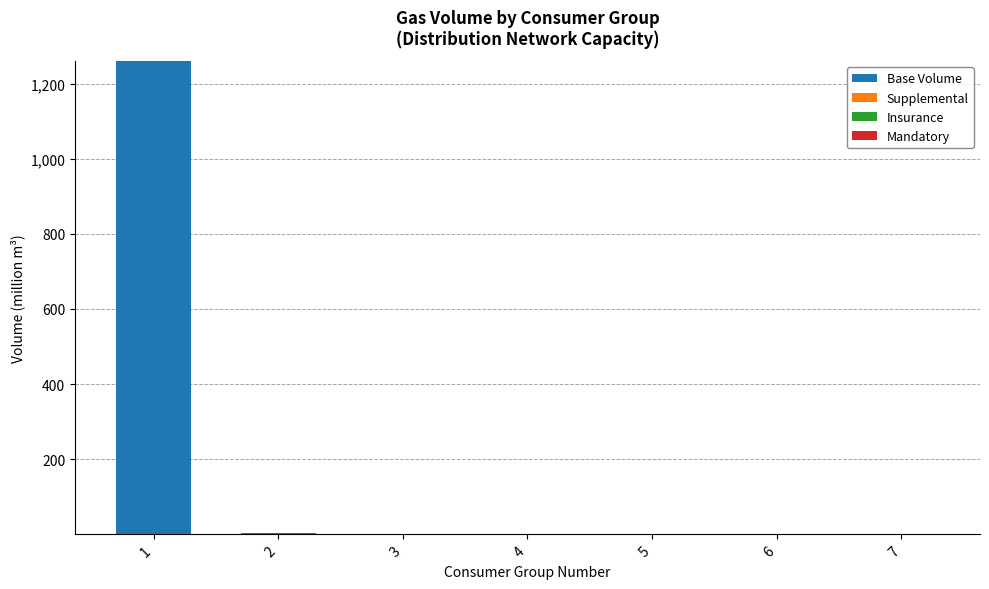

How many distinct data groups are displayed?

4